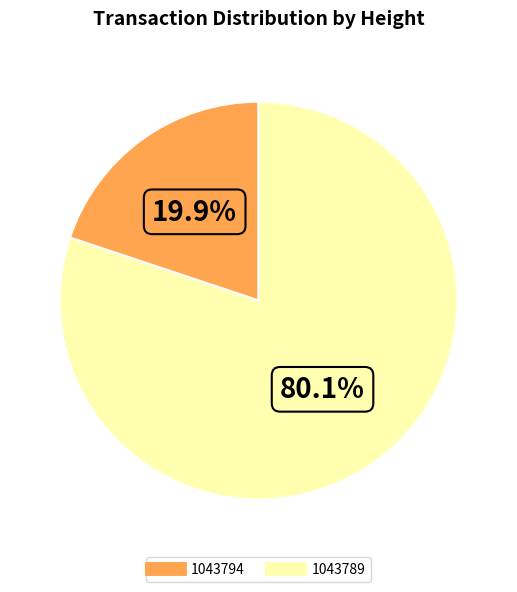

How many slices are in this pie chart?

2